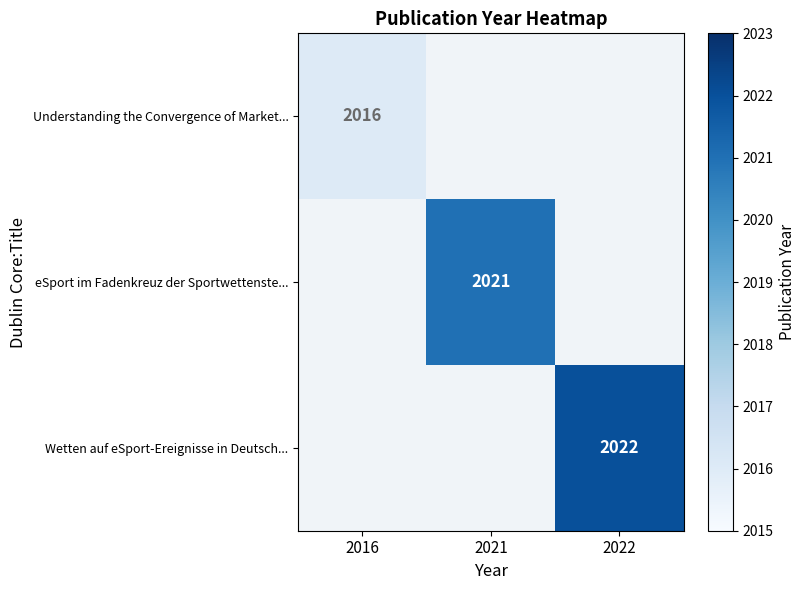

The value of Understanding the Convergence of Market... at 2016 is 2016. True or false?

True